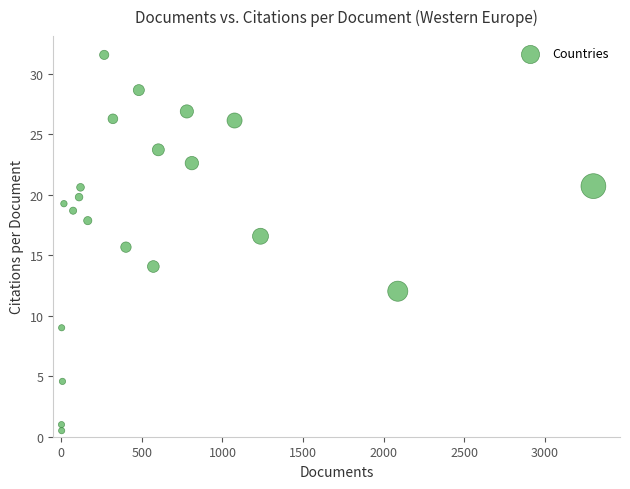

What is the range of X values (max minus min)?

3301.0